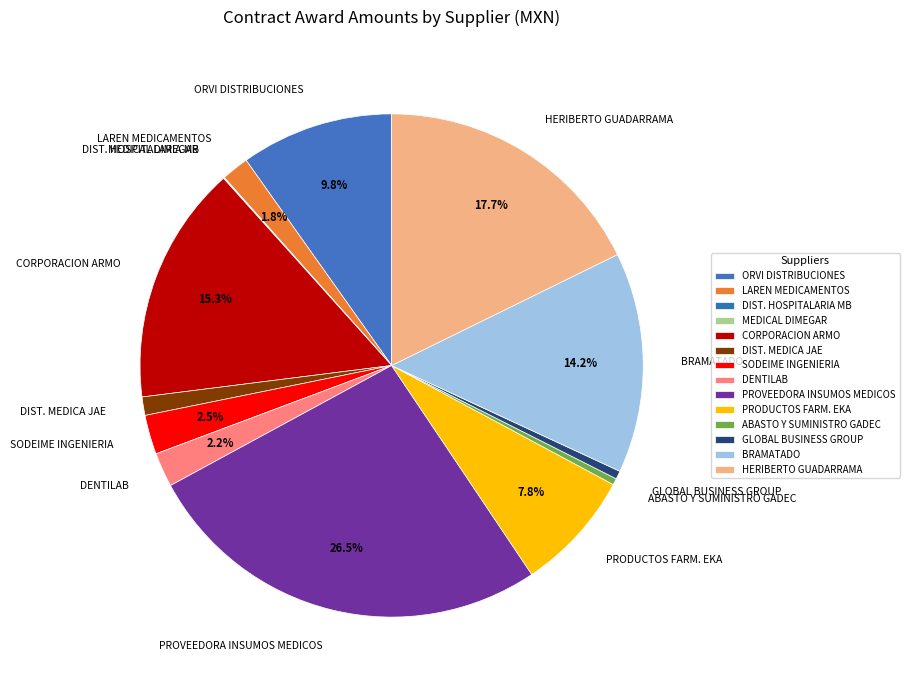

Which has a higher value, DENTILAB or ABASTO Y SUMINISTRO GADEC?

DENTILAB